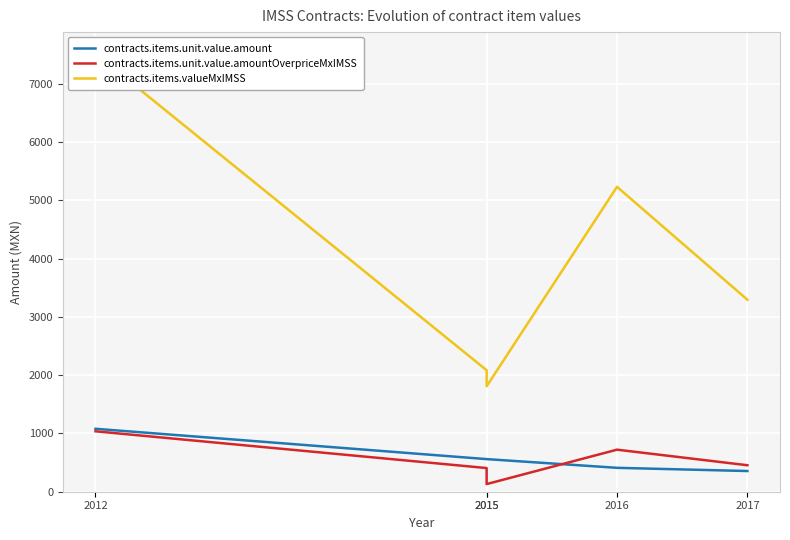

How many data points does each series have?

5